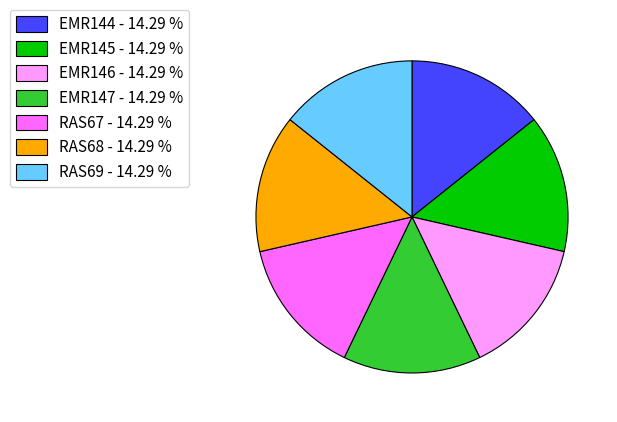

Do EMR144 - 14.29 % and EMR145 - 14.29 % together represent more than half of the pie?

No